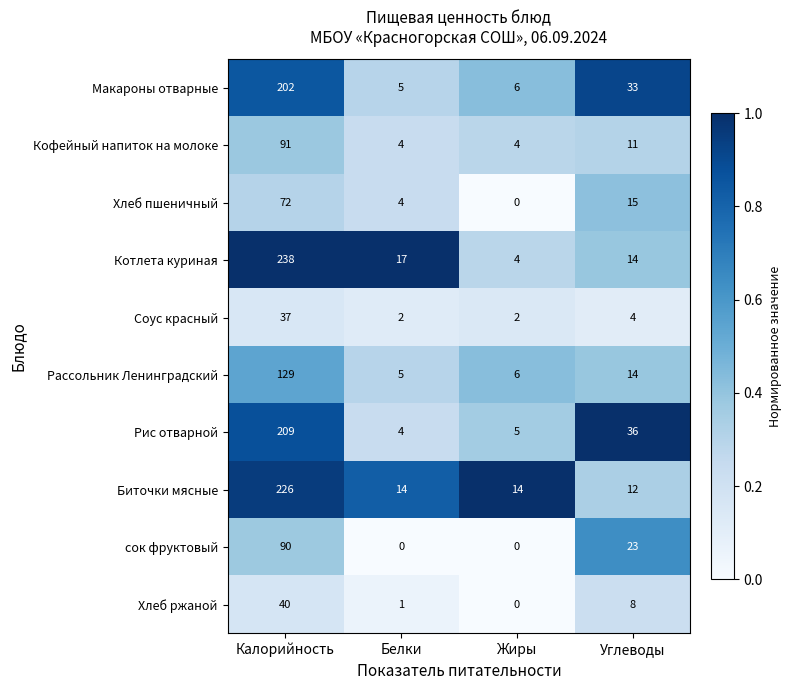

What value does the сок фруктовый series have at Калорийность, to the nearest 10?

90